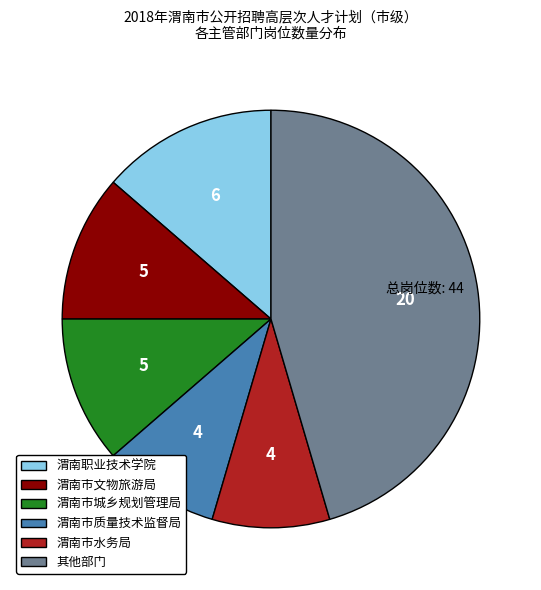

Is there a majority slice in this chart?

No